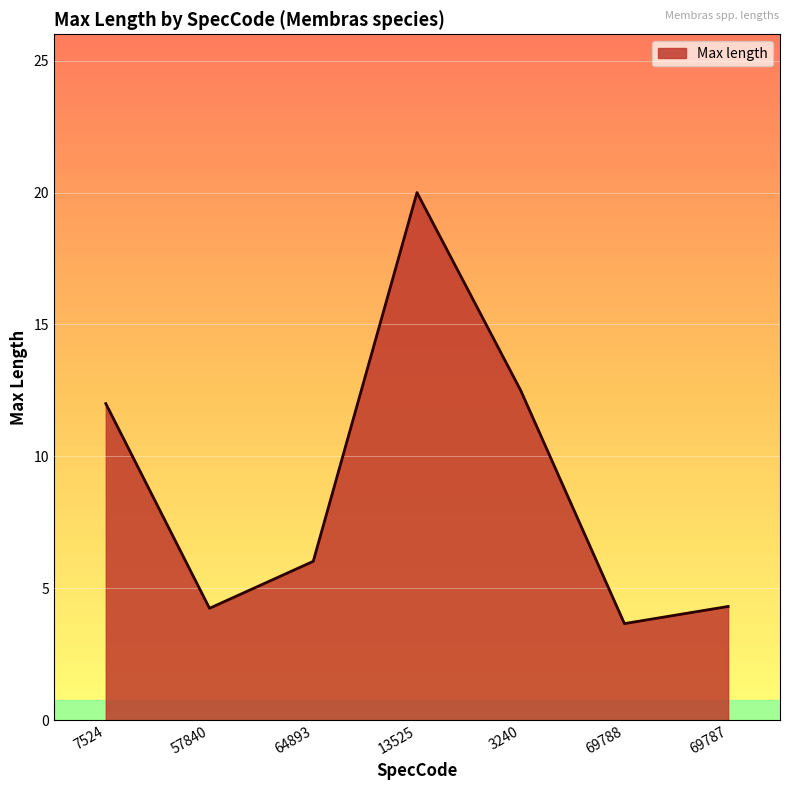

How many values are below 6?

3